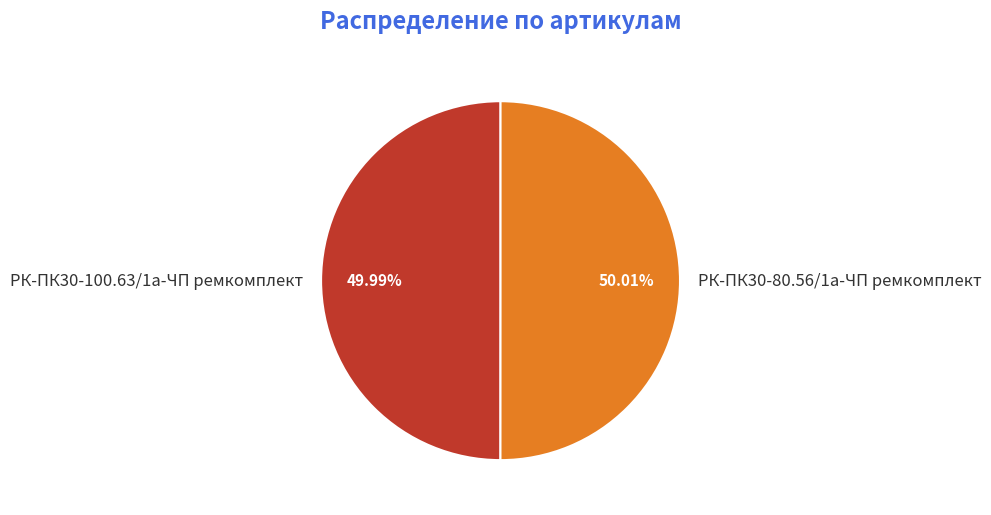

What is the ratio of the value at РК-ПК30-100.63/1а-ЧП ремкомплект to the value at РК-ПК30-80.56/1а-ЧП ремкомплект?

1.0